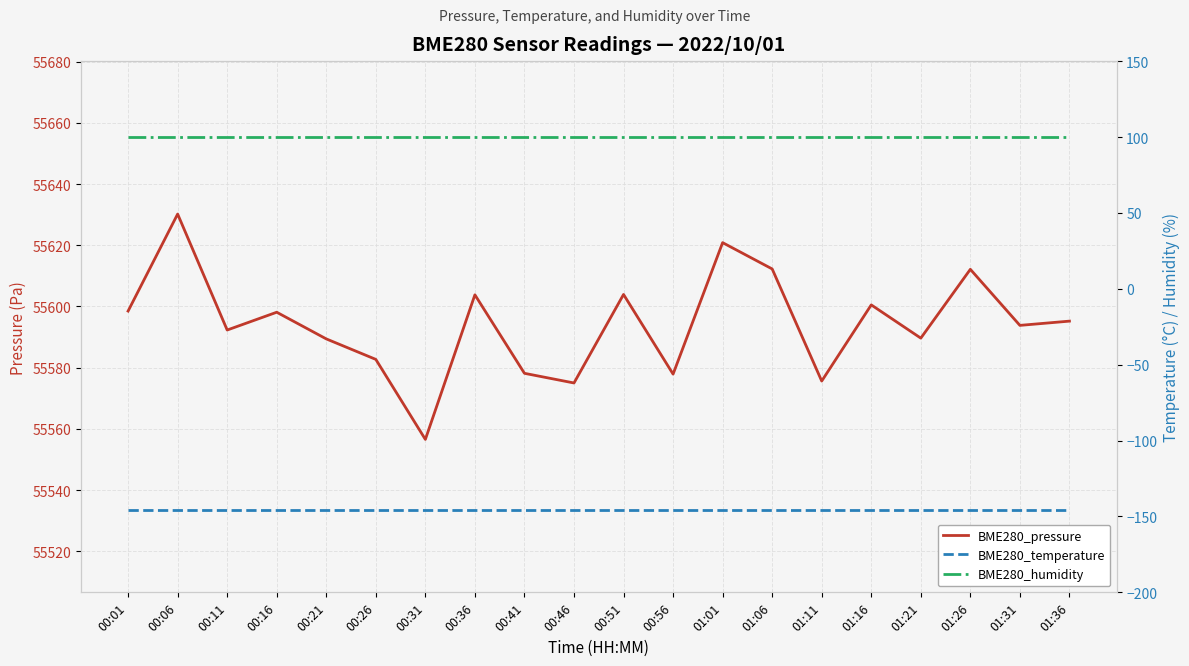

How many data points in BME280_pressure are less than 55595?

10